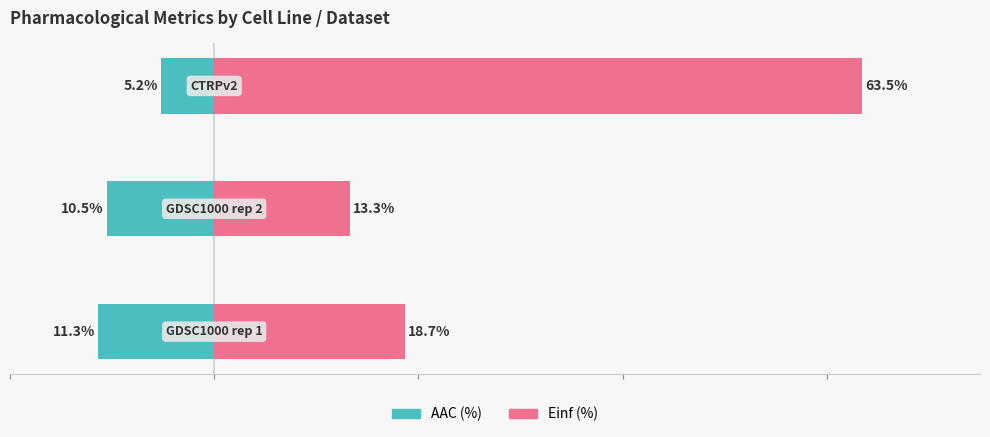

At how many categories does at least one series exceed 39?

1